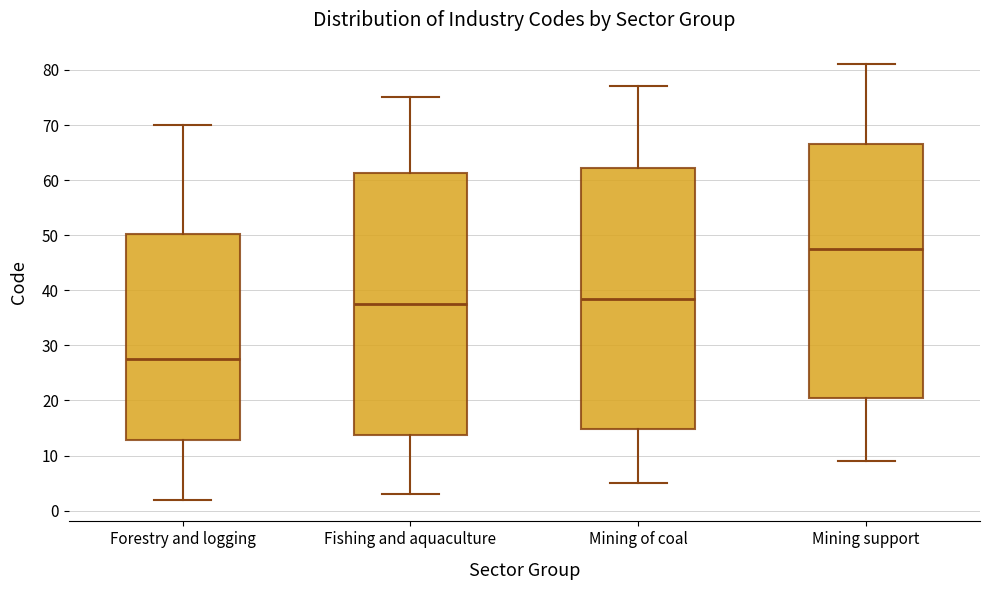

Where is the lower edge of the box for Forestry and logging on the y-axis? The values are not printed on the chart, so give them approximately, as read against the axis.

13